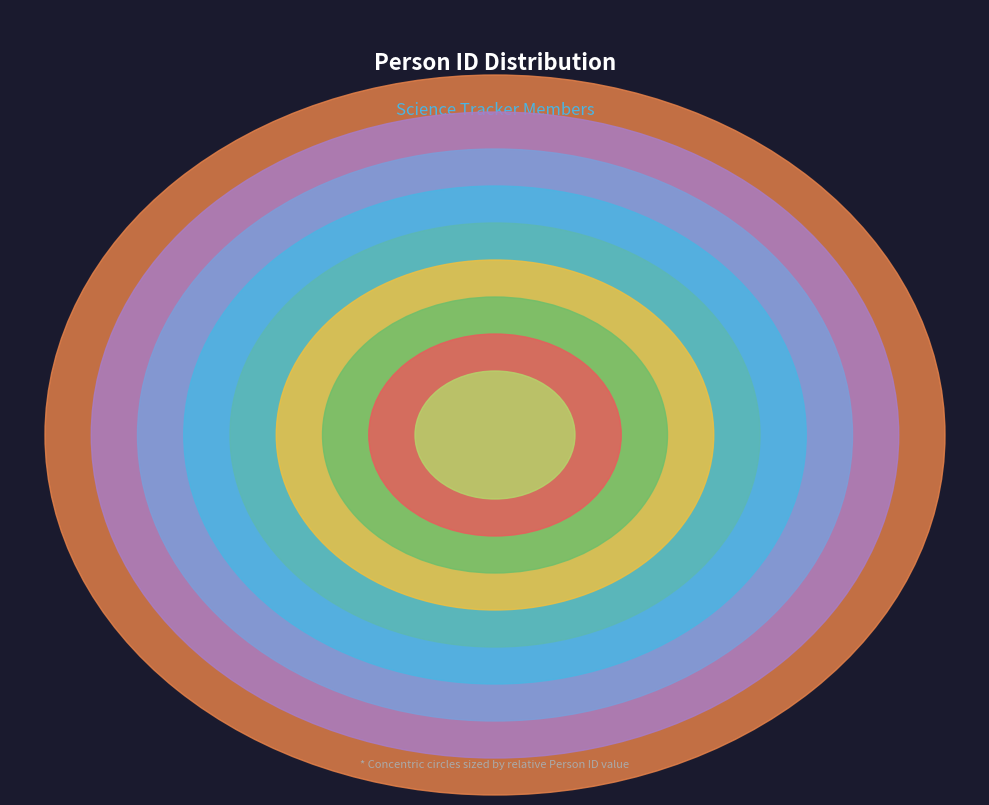

Which slice is the smallest?

Stefanie Helmrich